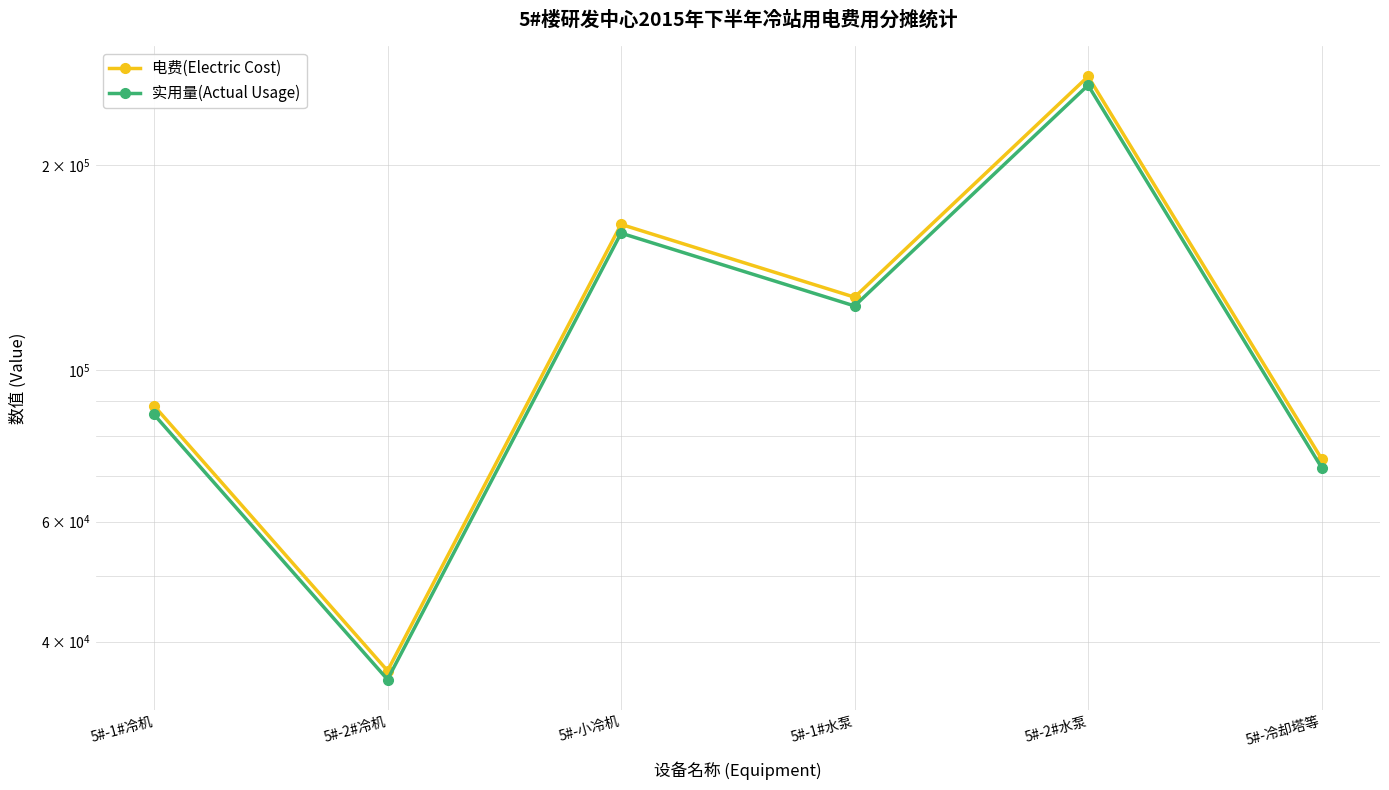

Rank the categories by 电费(Electric Cost) value from highest to lowest.

5#-2#水泵, 5#-小冷机, 5#-1#水泵, 5#-1#冷机, 5#-冷却塔等, 5#-2#冷机